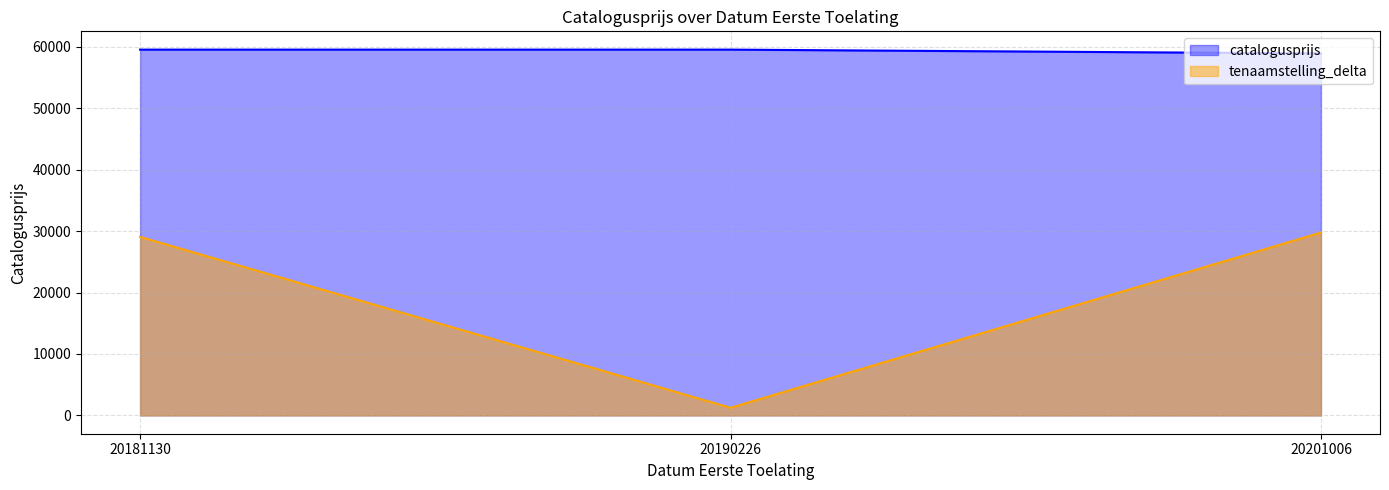

Count the number of categories in the chart.

3